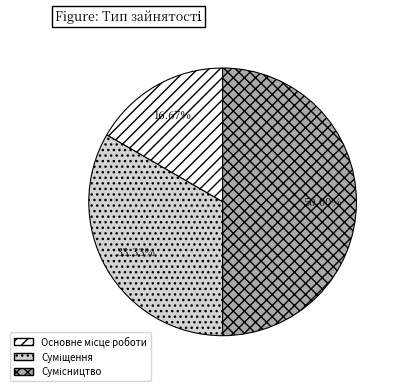

What is the change in value from Основне місце роботи to Суміщення?

+1